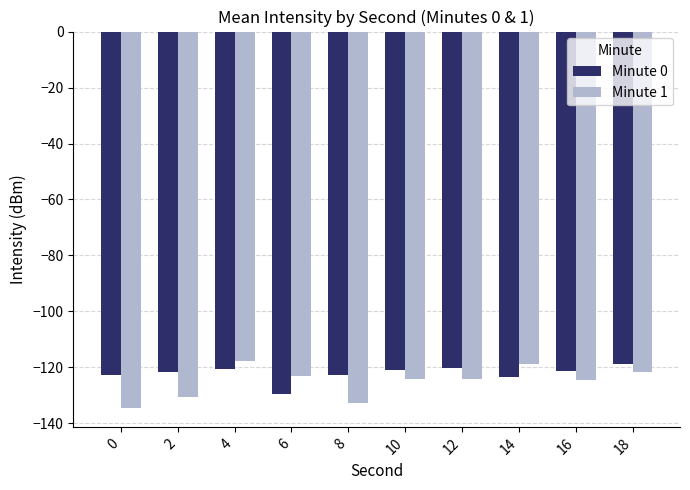

Are the bars grouped side by side (vs. stacked)?

Yes